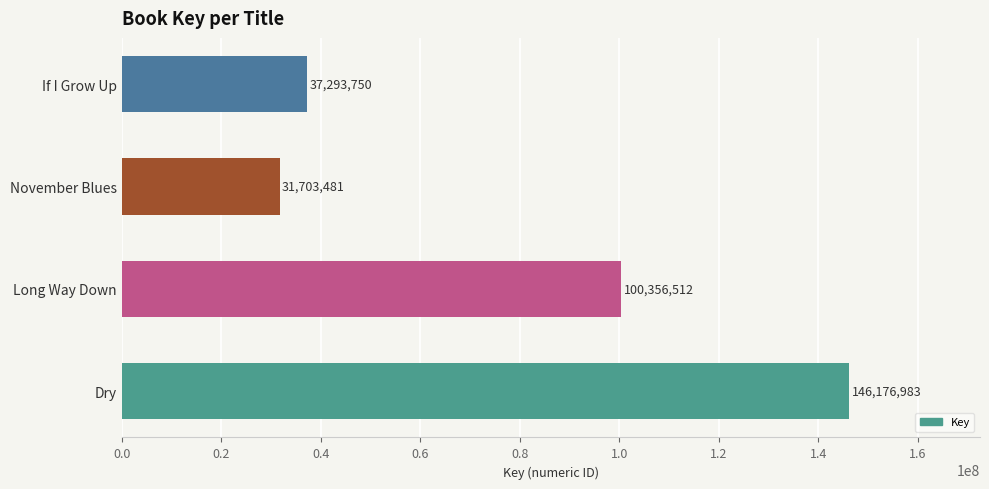

Are the bars grouped side by side (vs. stacked)?

No